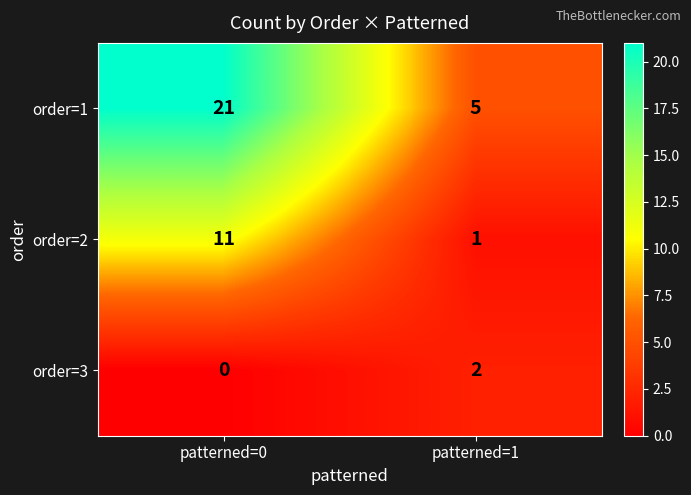

What is the difference between the maximum and minimum values in the order=1 series?

16